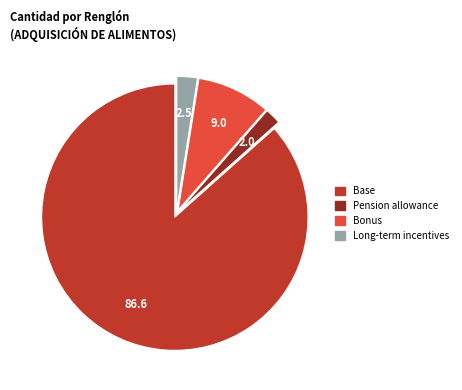

Does any single category account for the majority?

Yes